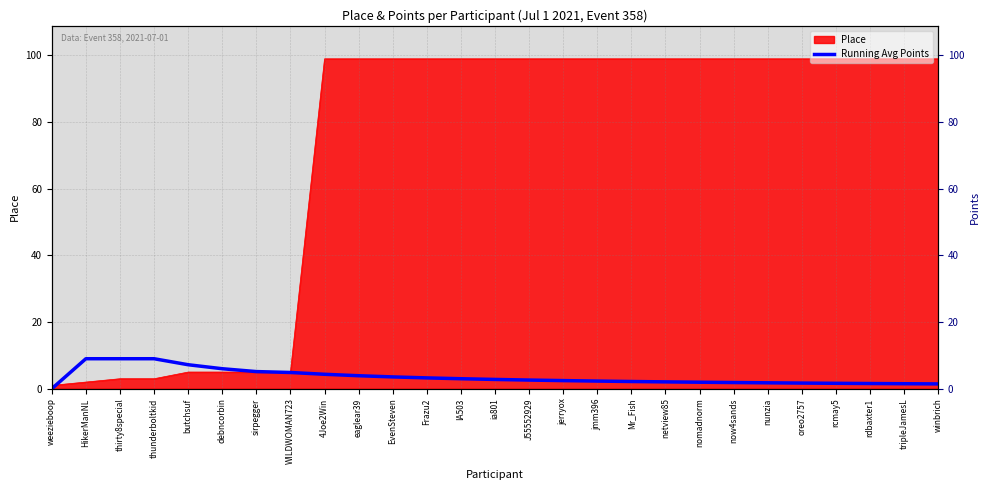

The chart shows a value of 8.0 at WILDWOMAN723. True or false?

False